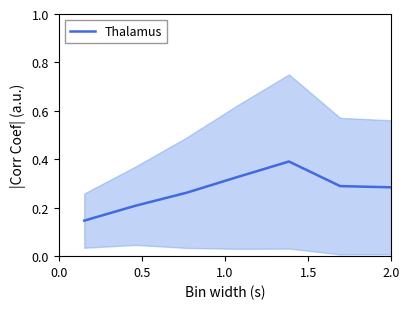

What is the average value?

0.3